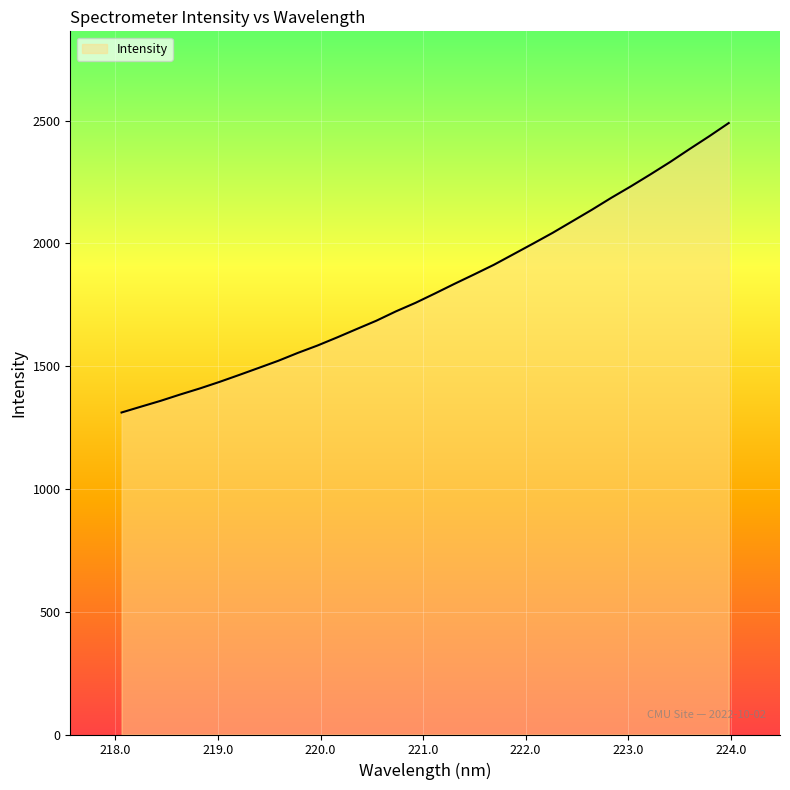

What is the greatest value displayed?

2489.9